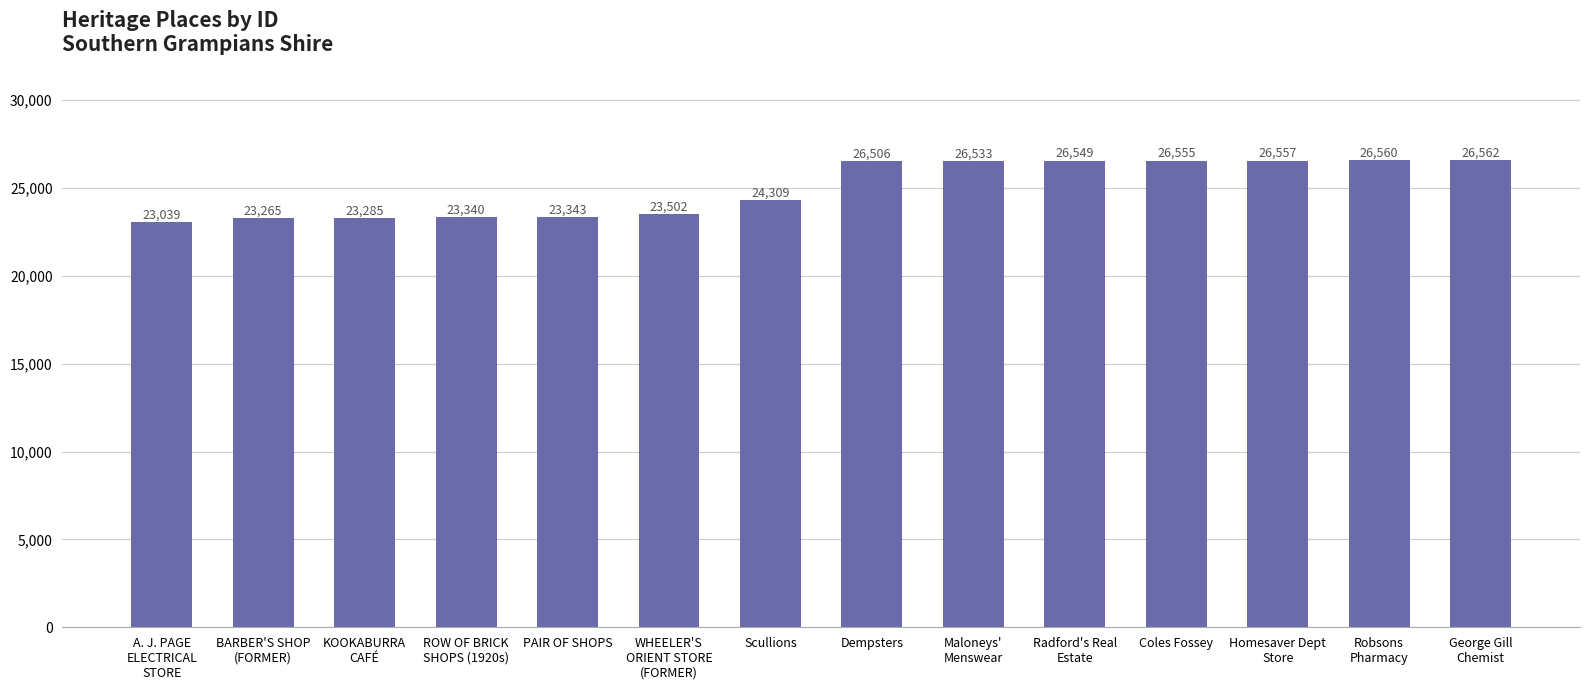

List the labels in order of value, largest first.

George Gill
Chemist, Robsons
Pharmacy, Homesaver Dept
Store, Coles Fossey, Radford's Real
Estate, Maloneys'
Menswear, Dempsters, Scullions, WHEELER'S
ORIENT STORE
(FORMER), PAIR OF SHOPS, ROW OF BRICK
SHOPS (1920s), KOOKABURRA
CAFÉ, BARBER'S SHOP
(FORMER), A. J. PAGE
ELECTRICAL
STORE